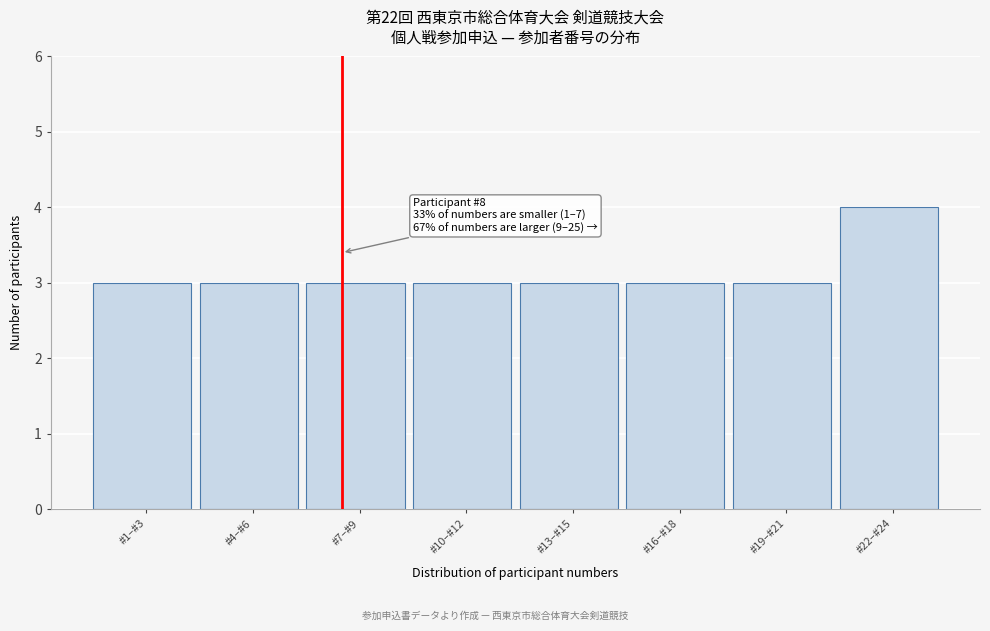

Reading left to right, extract all data points from this chart.

3	3	3	3	3	3	3	4